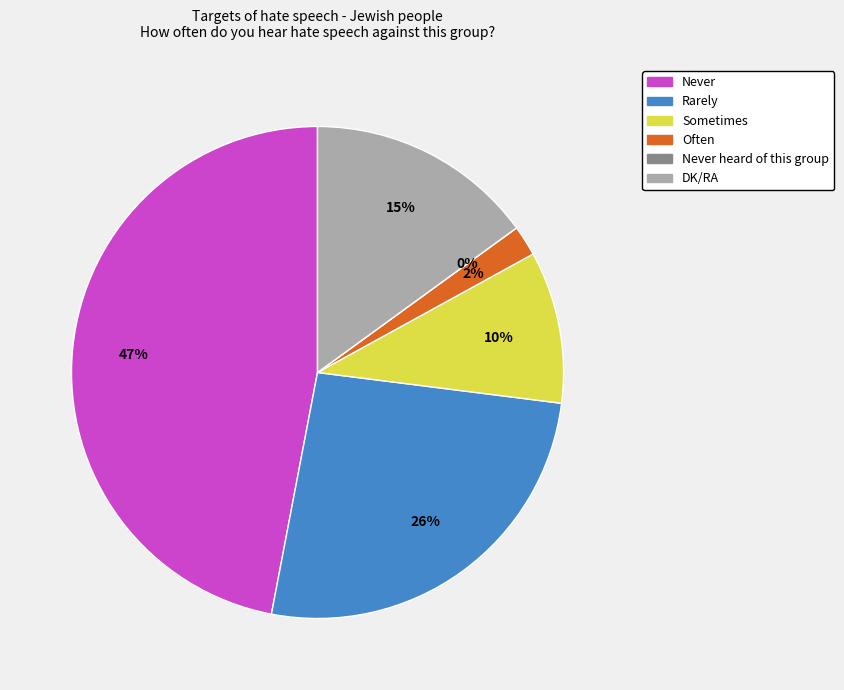

To the nearest percent, what is the combined percentage of Often and Never heard of this group?

2%